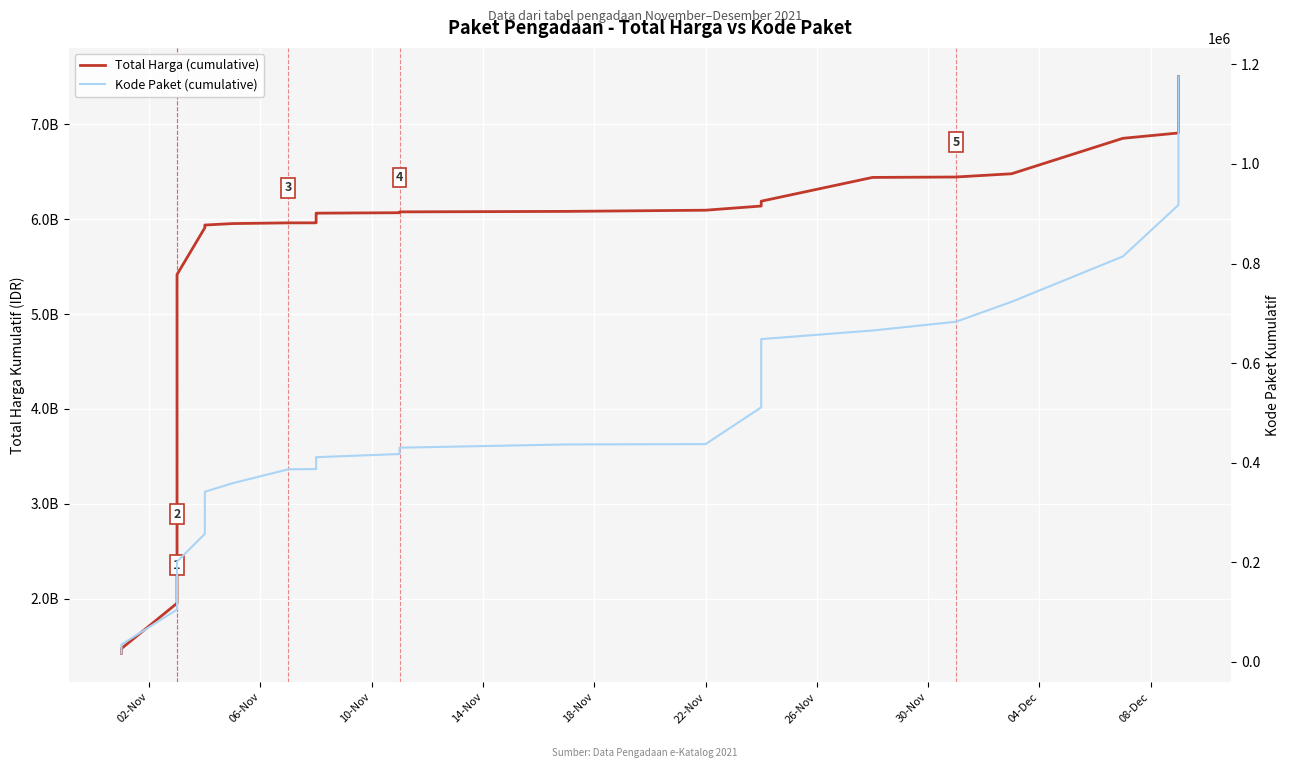

Which series has the largest total across all categories?

Total Harga (cumulative)